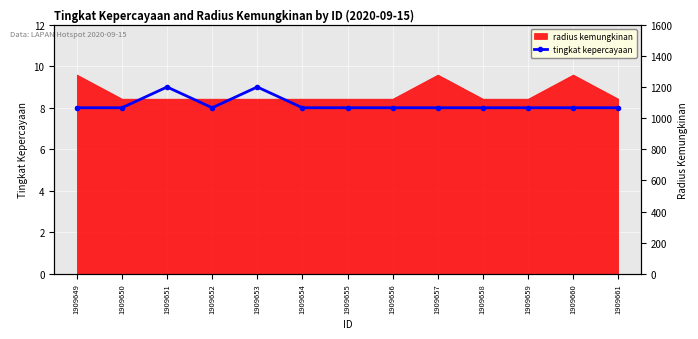

Between 1909660 and 1909655, which is larger?

1909660